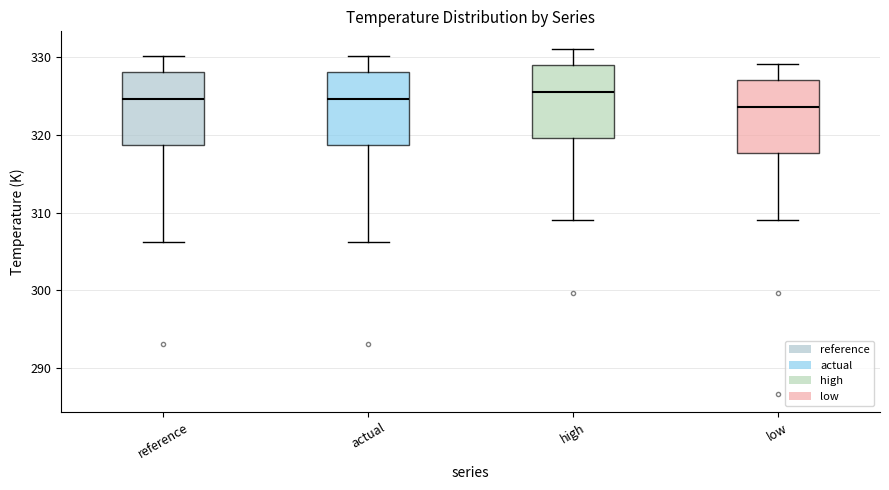

Where is the upper edge of the box for high on the y-axis? The values are not printed on the chart, so give them approximately, as read against the axis.

329